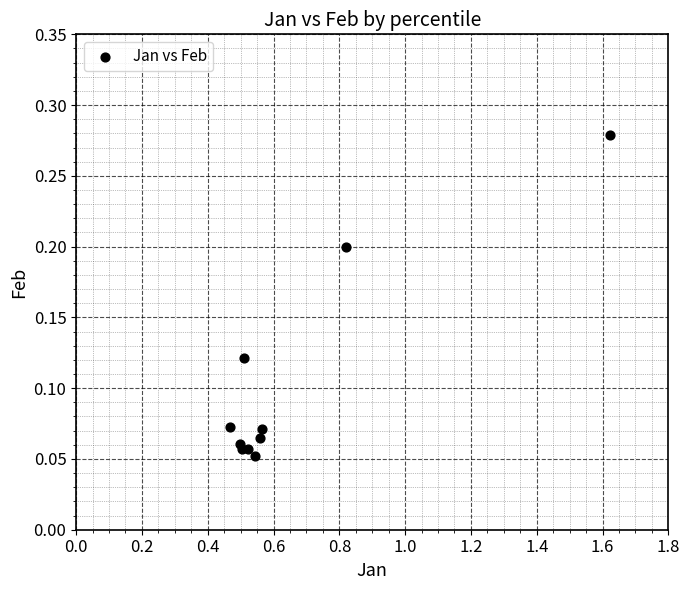

What is the average X value?

0.7